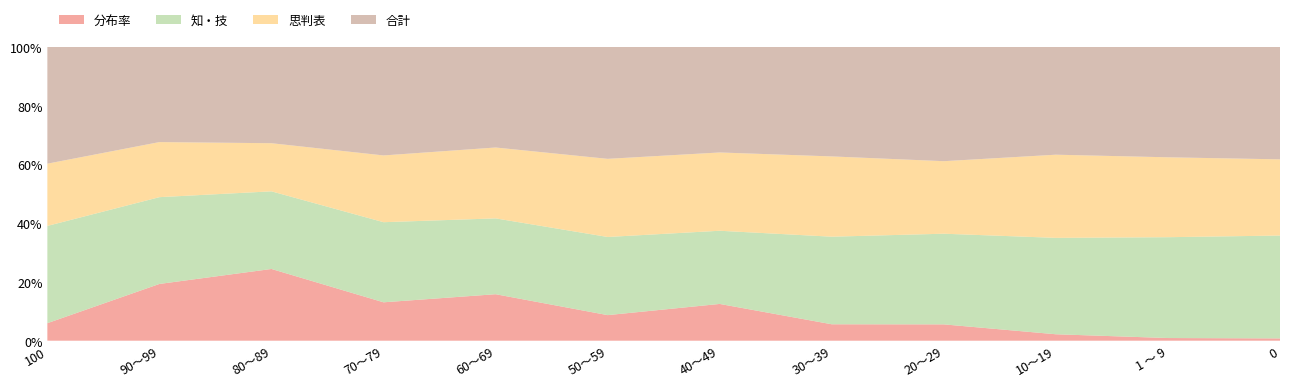

Reading left to right, extract all data points from this chart.

0: 100=4.5	90～99=17.0	80～89=23.1	70～79=11.5	60～69=14.1	50～59=7.2	40～49=10.8	30～39=4.5	20～29=4.5	10～19=1.7	1 ～ 9=0.7	0=0.6
知・技: 100=25.0	90～99=26.0	80～89=25.0	70～79=24.0	60～69=23.0	50～59=22.0	40～49=21.5	30～39=24.0	20～29=25.0	10～19=25.5	1 ～ 9=26.5	0=27.0
思判表: 100=16.0	90～99=16.5	80～89=15.5	70～79=20.0	60～69=21.5	50～59=22.0	40～49=23.0	30～39=22.0	20～29=20.0	10～19=22.0	1 ～ 9=21.0	0=20.0
合計: 100=30.0	90～99=28.5	80～89=31.0	70～79=32.5	60～69=30.5	50～59=31.5	40～49=31.0	30～39=30.0	20～29=31.5	10～19=28.5	1 ～ 9=29.0	0=29.5